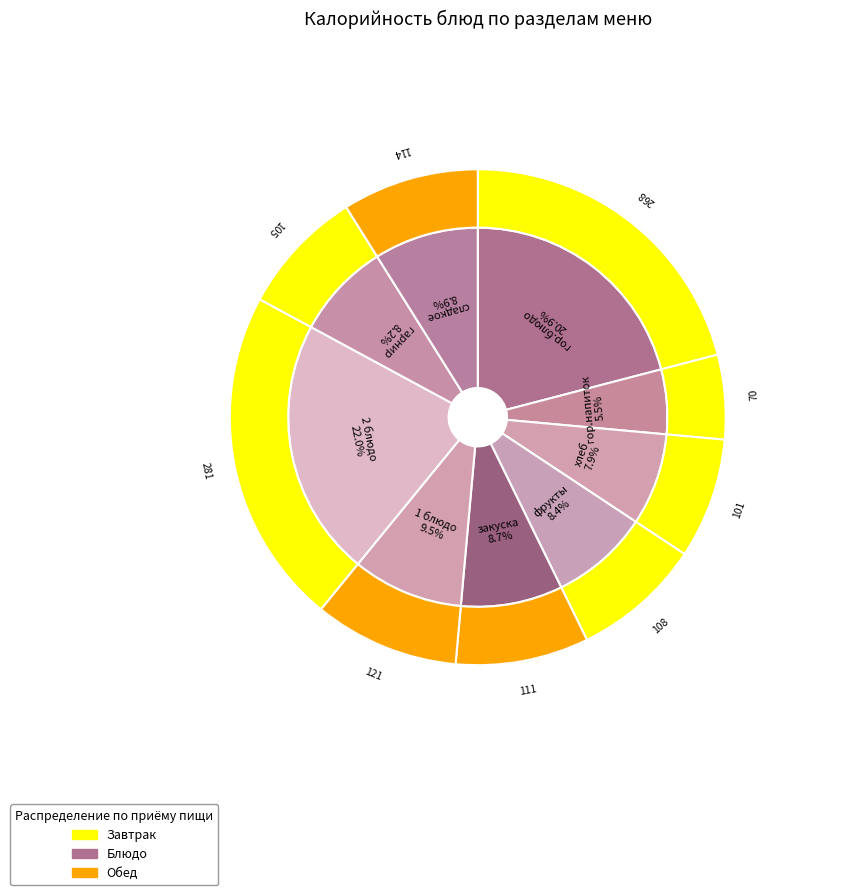

Which has a higher value, гор.напиток or 1 блюдо?

1 блюдо